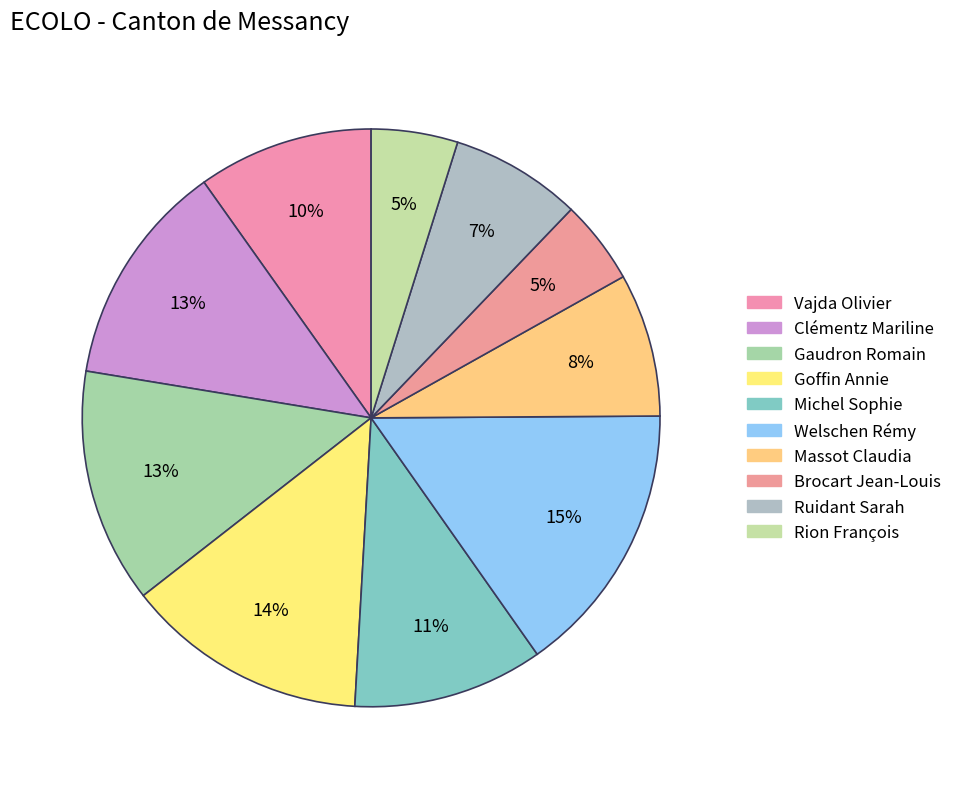

To the nearest percent, what is the average slice percentage?

10%